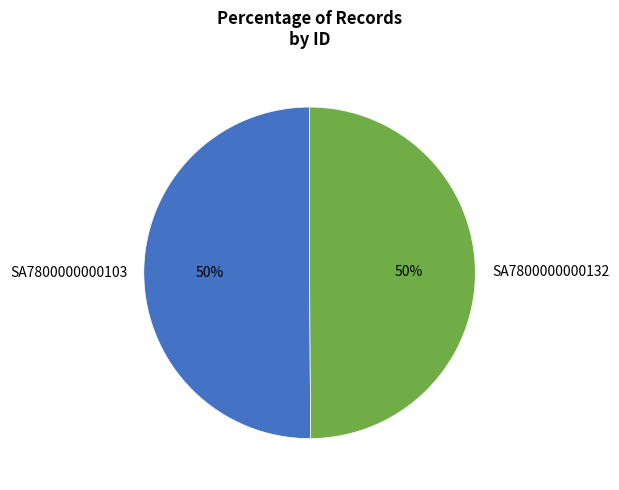

Do SA7800000000103 and SA7800000000132 together represent more than half of the pie?

Yes